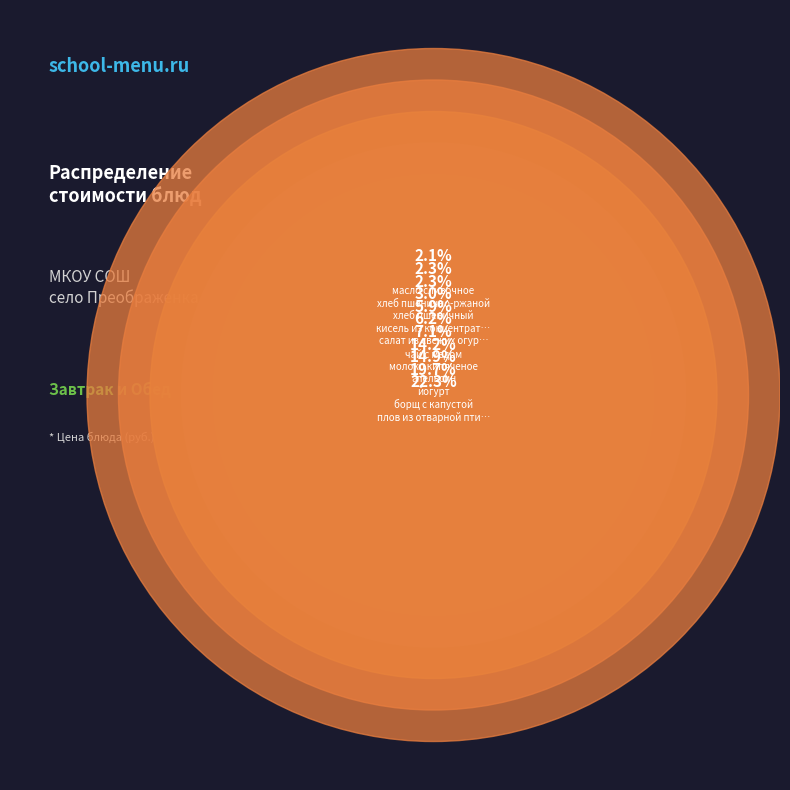

To the nearest percent, what is the average slice percentage?

9%